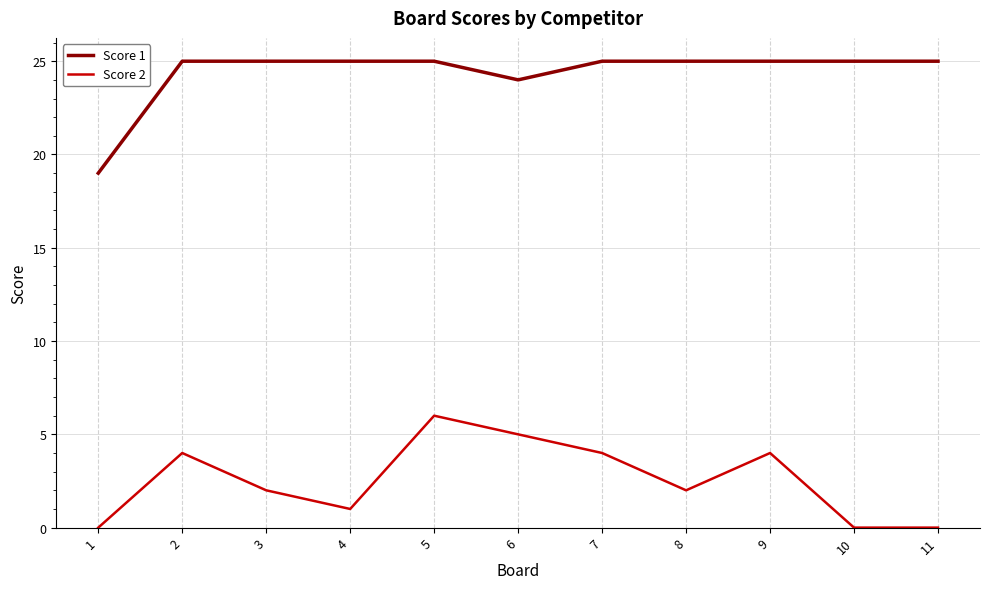

What is the difference between the maximum and minimum values in the Score 1 series?

6